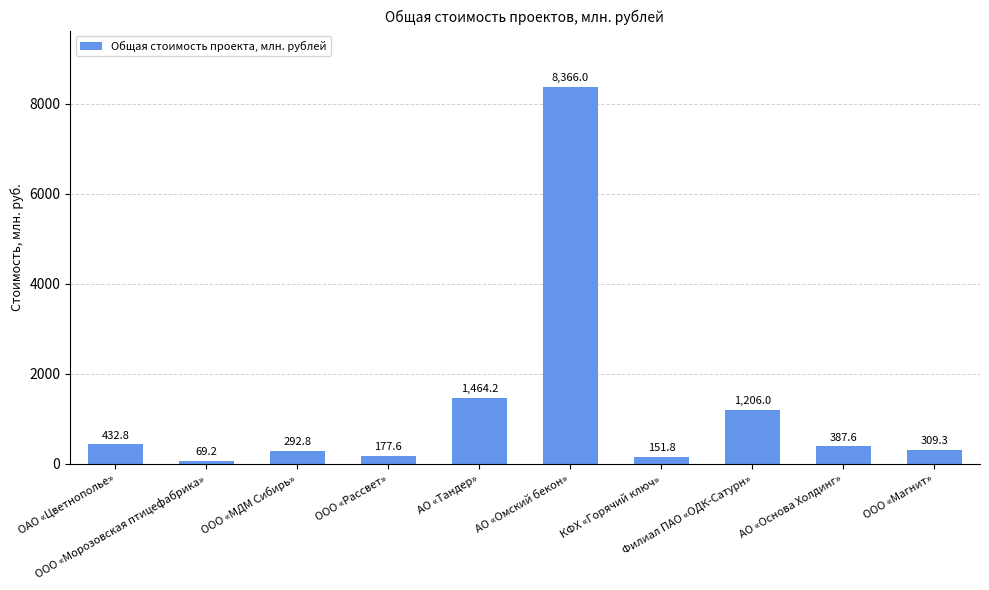

What is the label of the 8th bar from the right?

ООО «МДМ Сибирь»